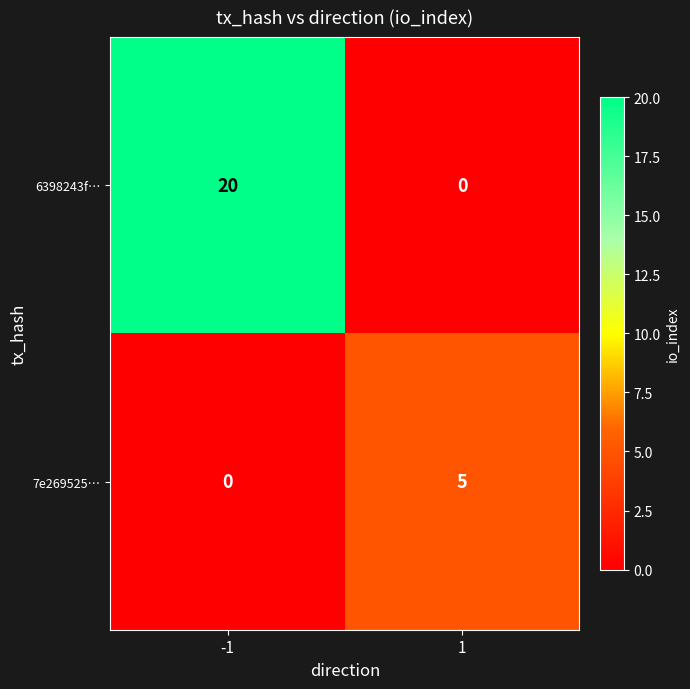

What is the difference between the maximum and minimum values in the 6398243f… series?

20